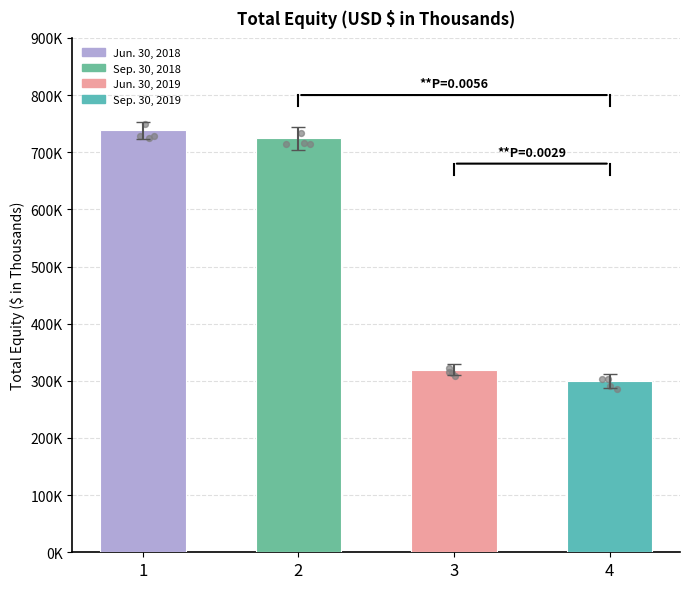

What is the ratio of the value at 3 to the value at 1?

0.4